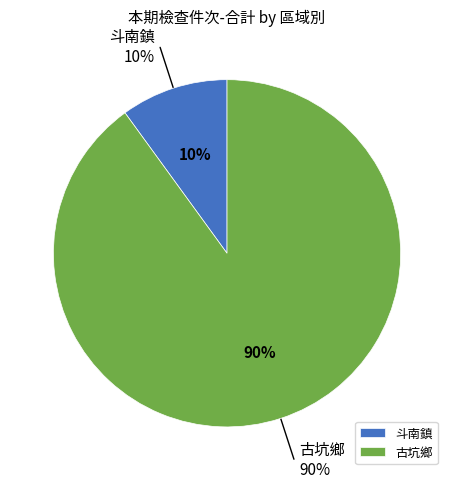

The 斗南鎮 slice represents 10% of the pie. True or false?

True